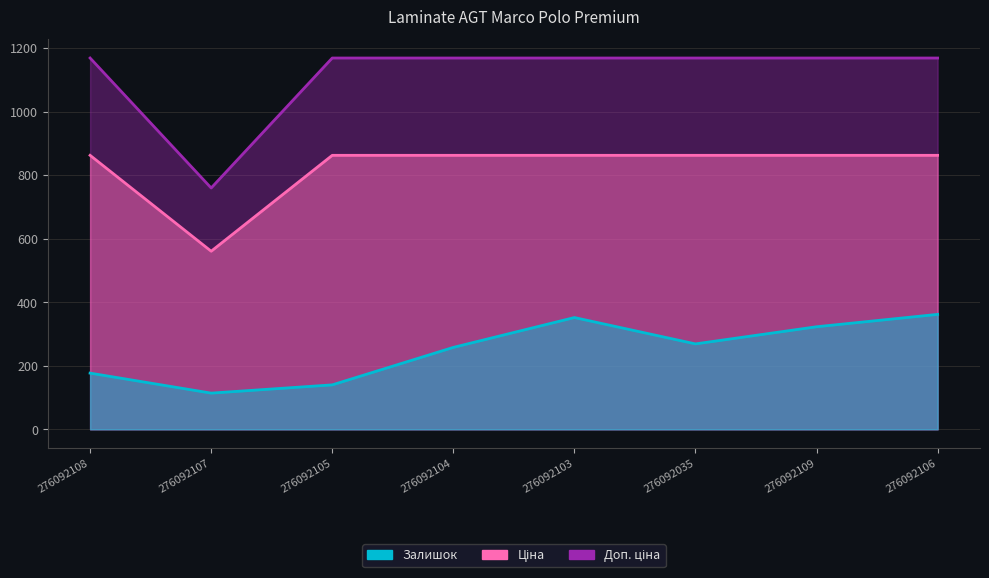

At which category does the chart reach its minimum across all series?

276092107